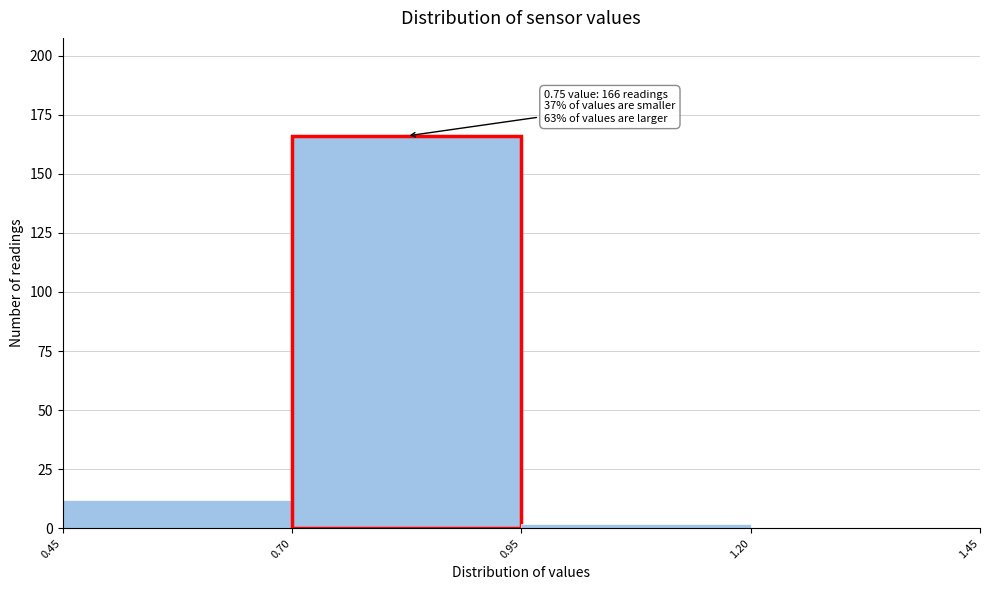

Which range on the x-axis has the tallest bar?

0.70 to 0.95